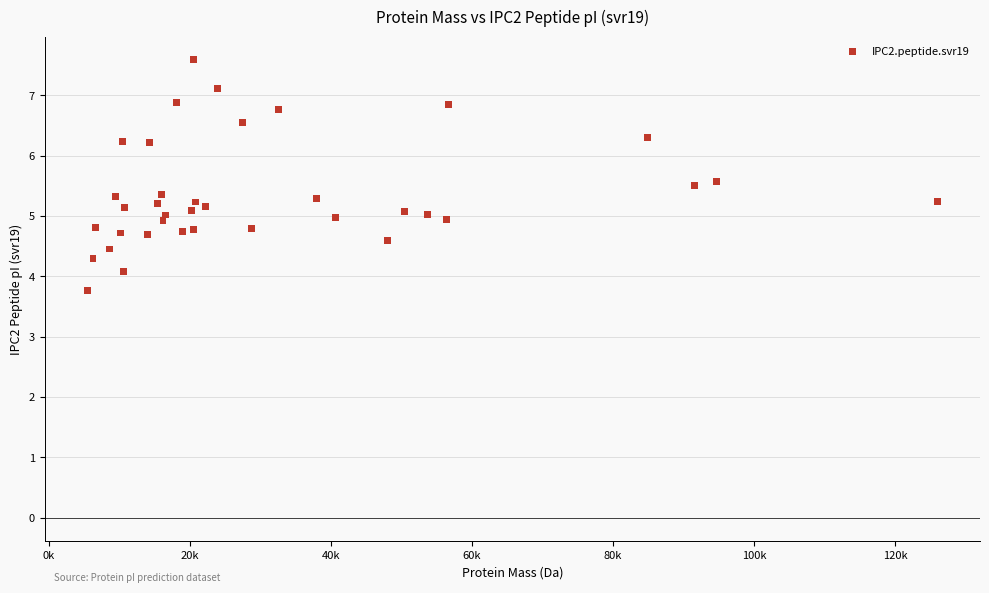

What is the range of X values (max minus min)?

120510.9